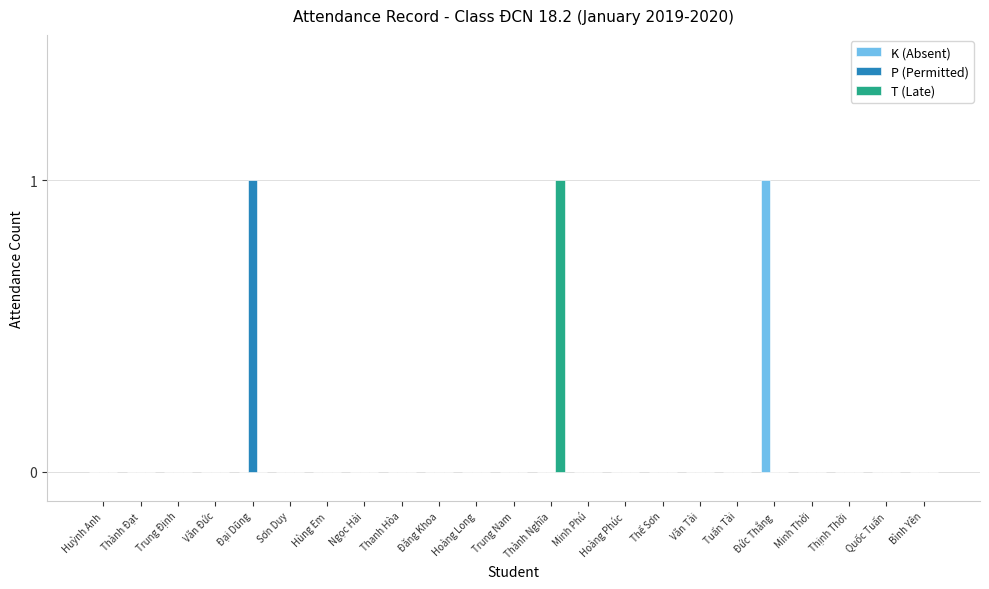

What is the sum of all K (Absent) values?

1